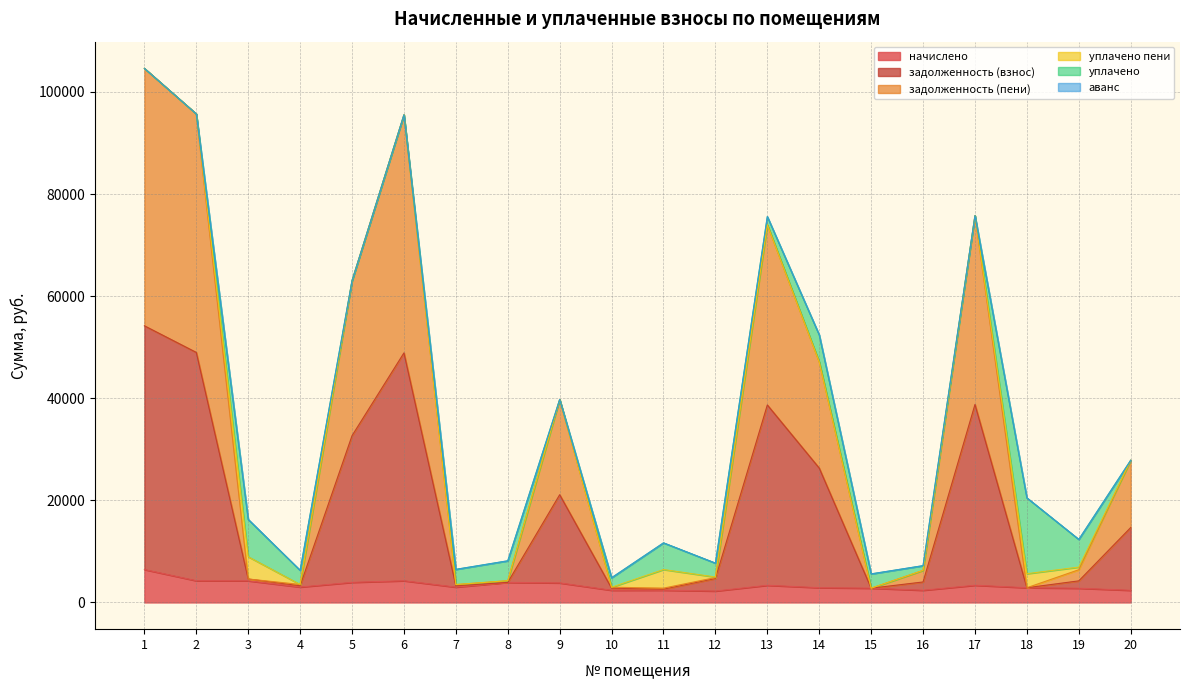

What is the highest value of the начислено series?

6449.5